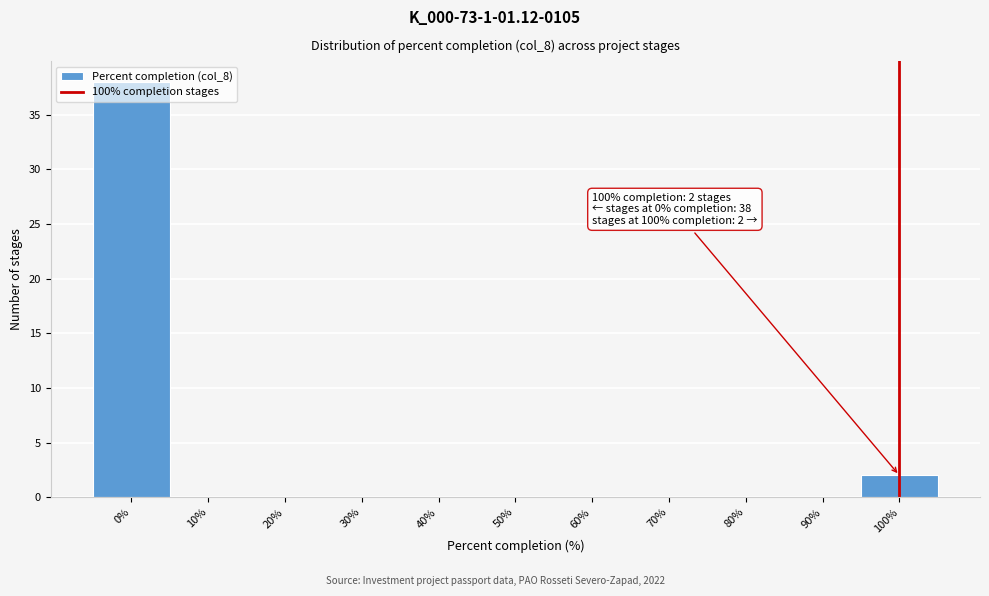

Which range on the x-axis has the tallest bar?

-5 to 5